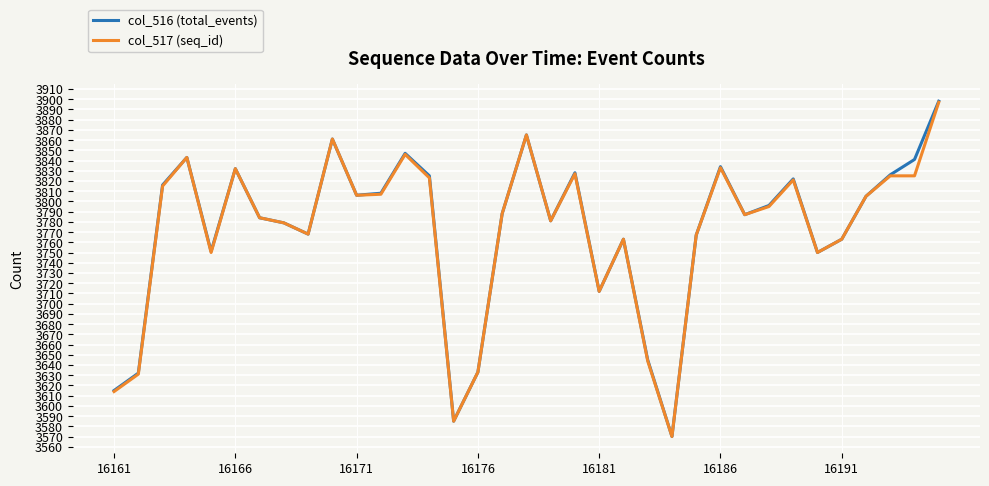

What is the lowest value of the col_516 (total_events) series?

3570